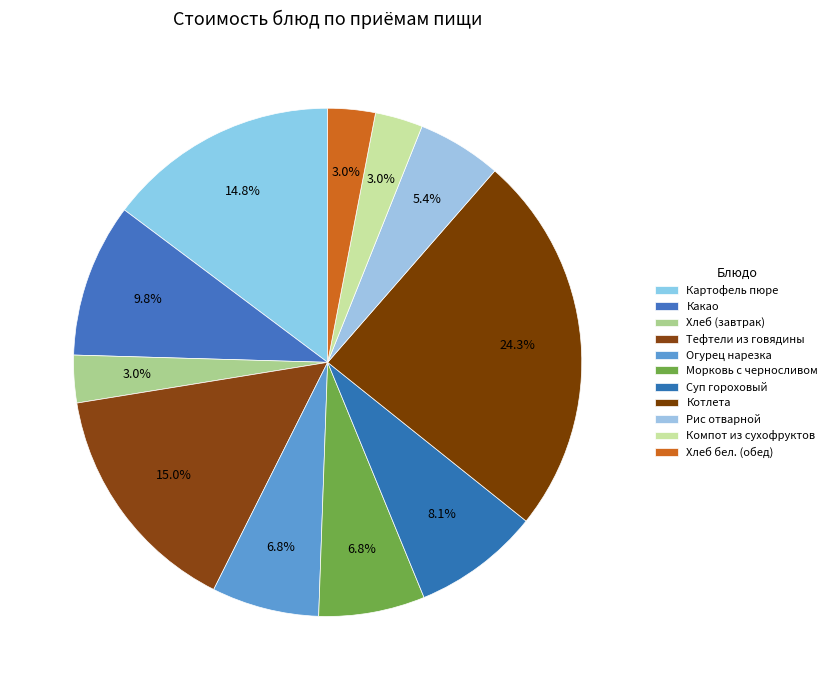

What percentage is NOT represented by Картофель пюре?

85.2%